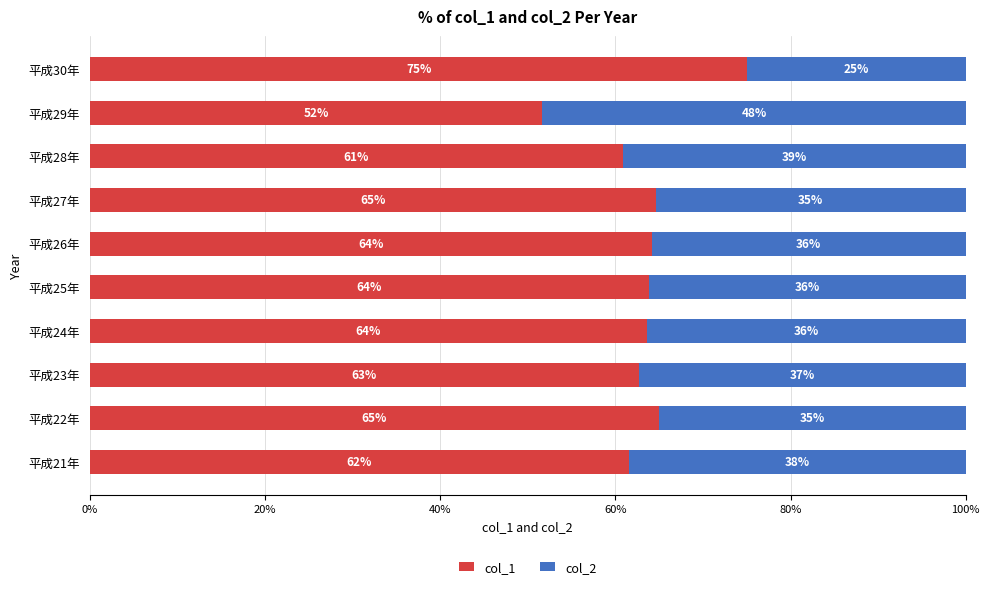

What is the total value across all series at 平成23年?

100.0